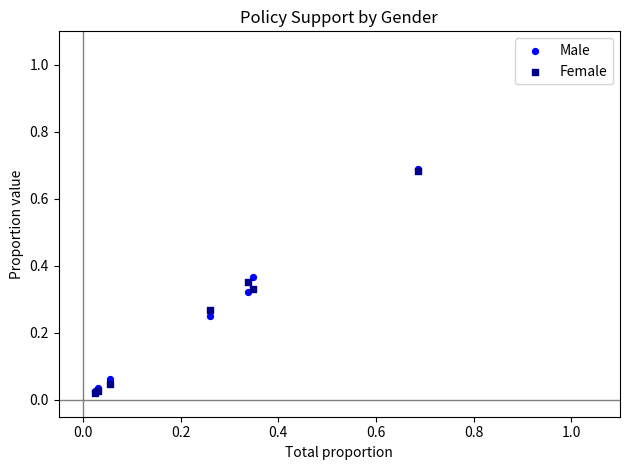

What are all the series names shown in the legend?

Male, Female